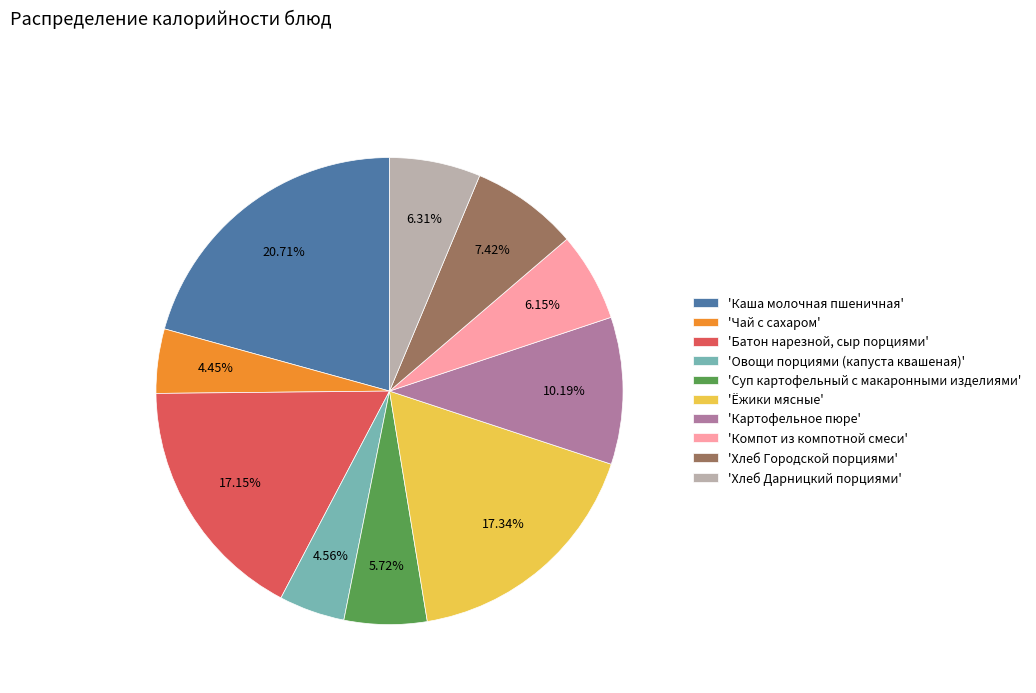

How many segments does this pie chart have?

10